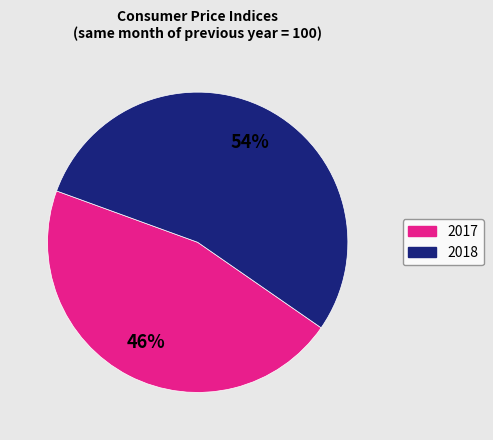

To the nearest percent, what is the average slice percentage?

50%